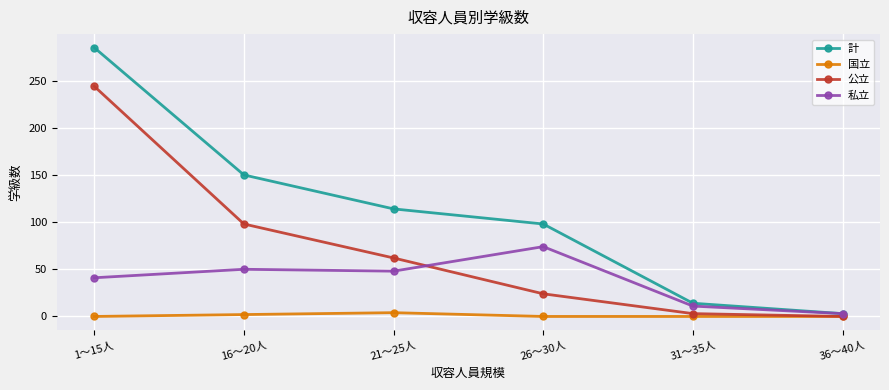

The value of 公立 at 21～25人 is 62. True or false?

True